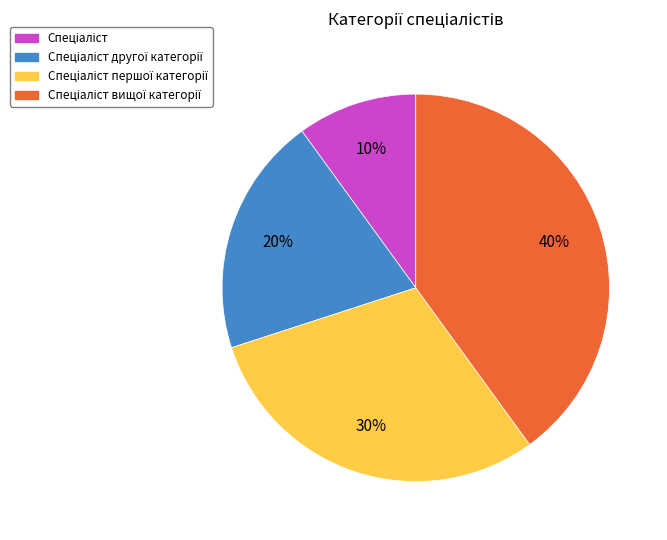

To the nearest percent, what is the average slice percentage?

25%